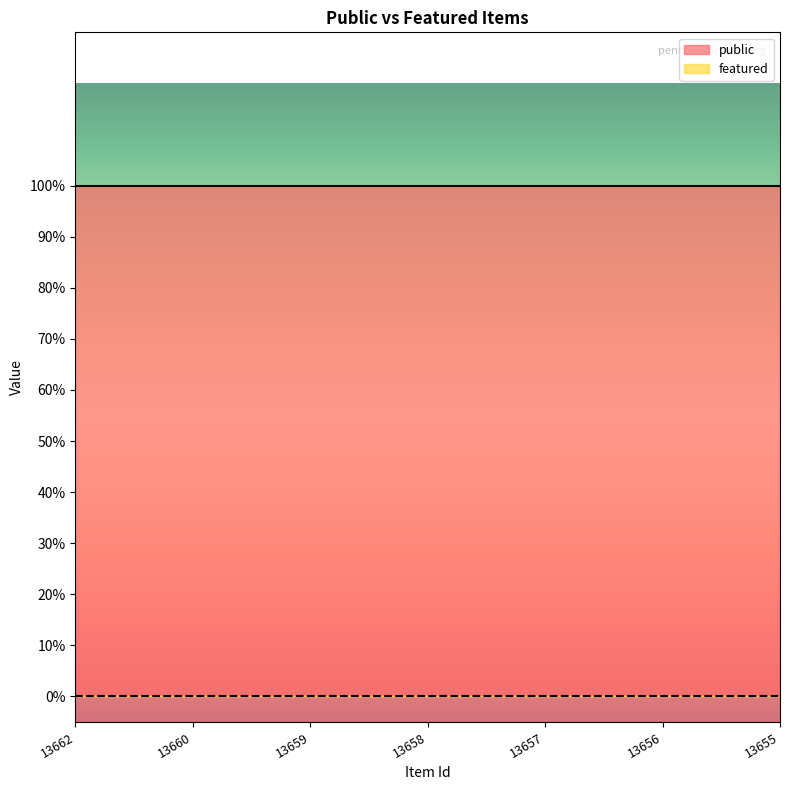

True or false: featured and public cross at least once.

False